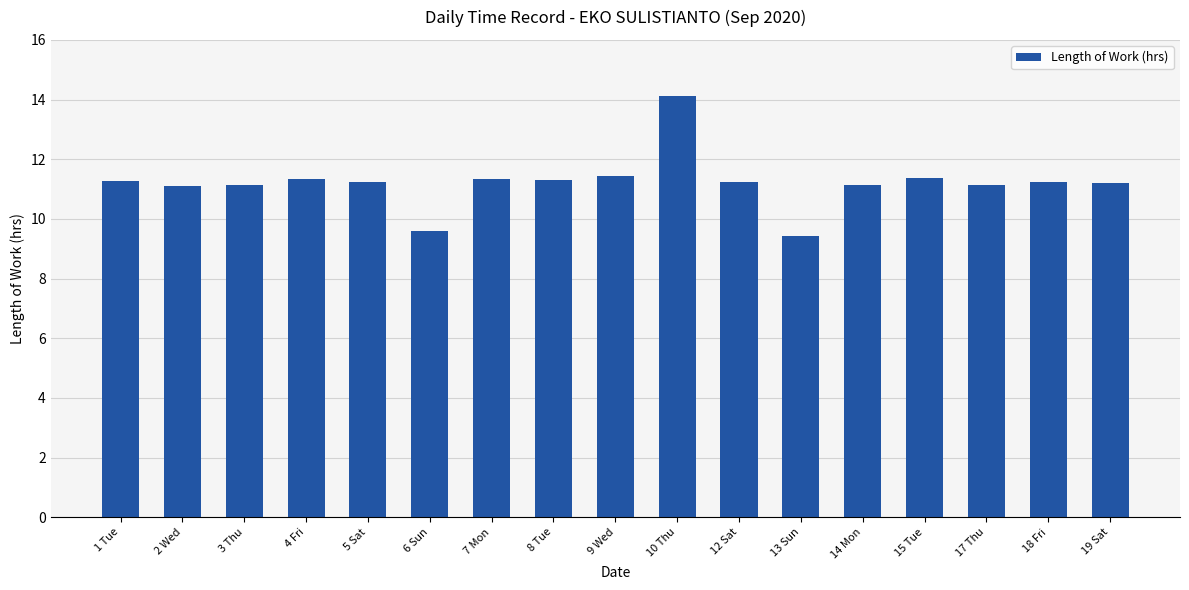

Which category has the highest value across all series?

10 Thu